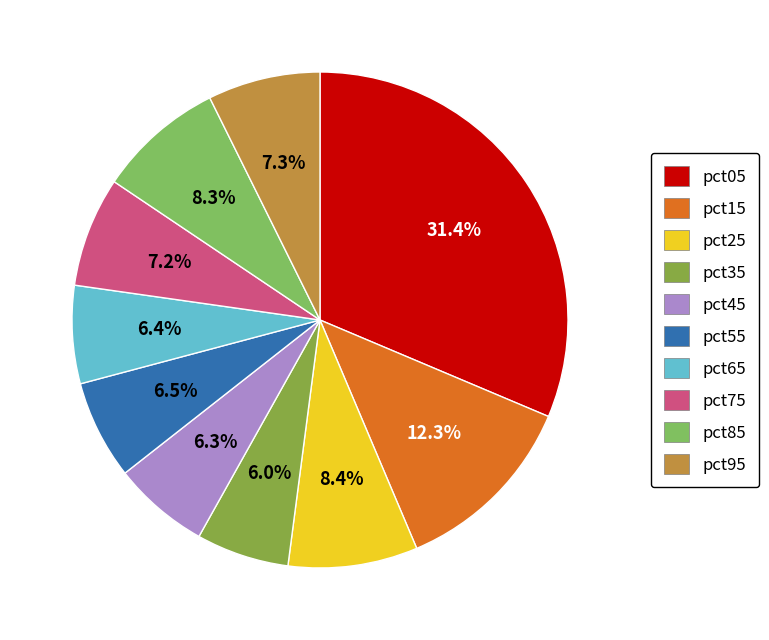

Does any single category account for the majority?

No